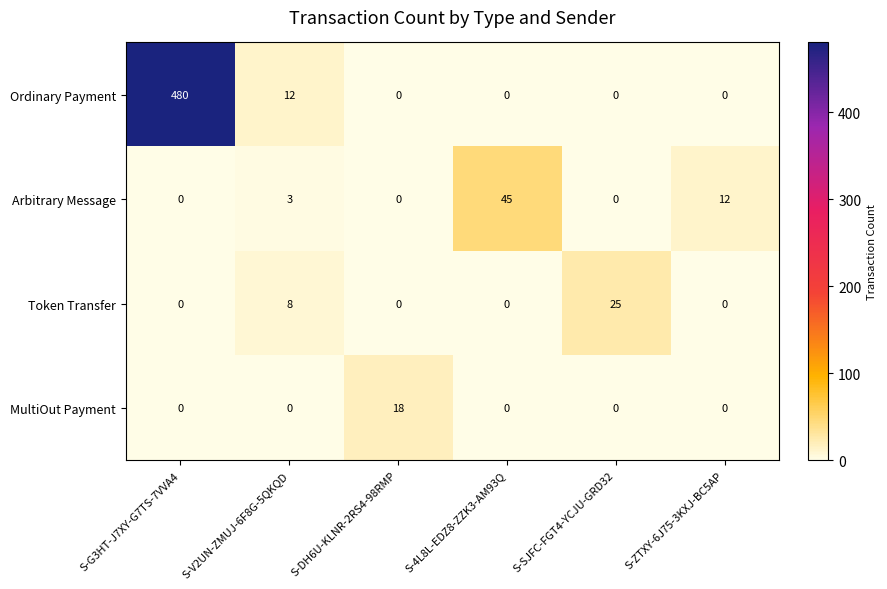

True or false: MultiOut Payment has a value of 11 at S-V2UN-ZMUJ-6F8G-5QKQD.

False